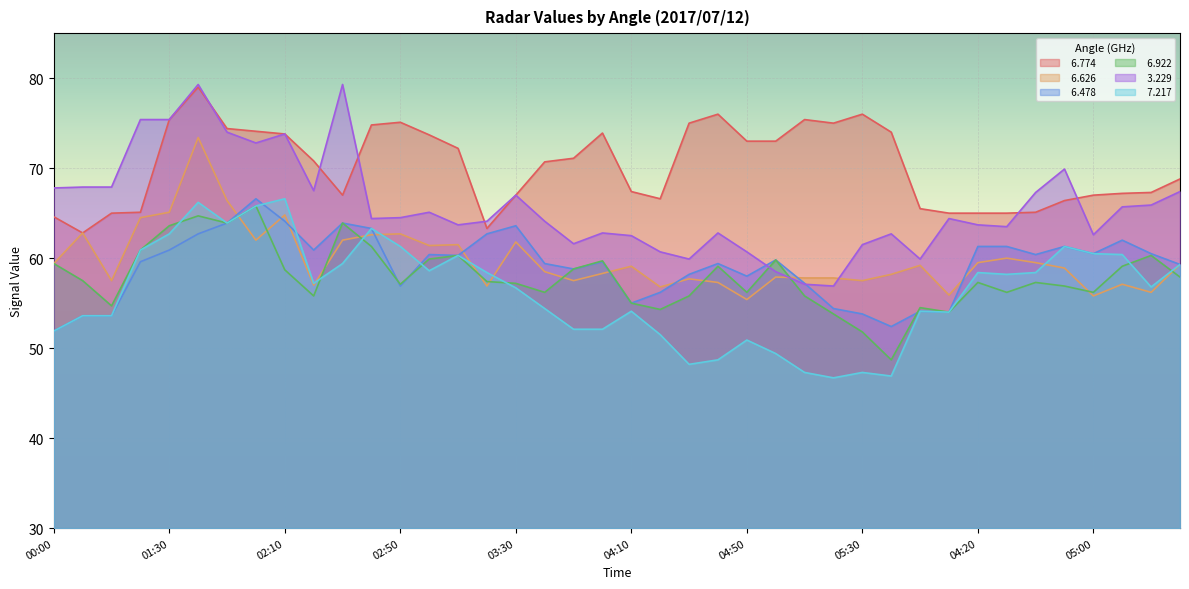

At how many categories does at least one series exceed 49?

40